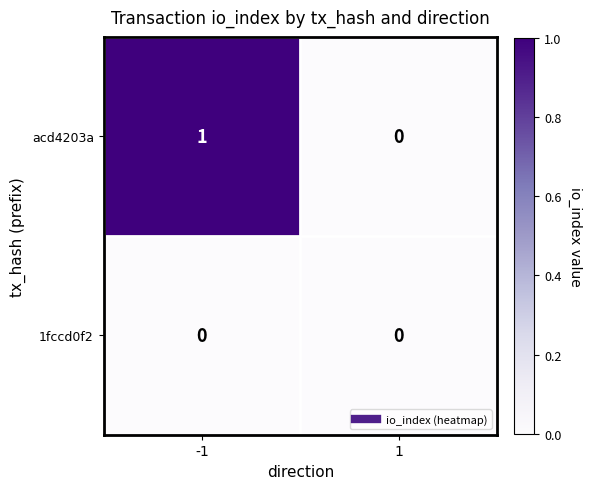

True or false: 1fccd0f2 has a value of 0 at -1.

True